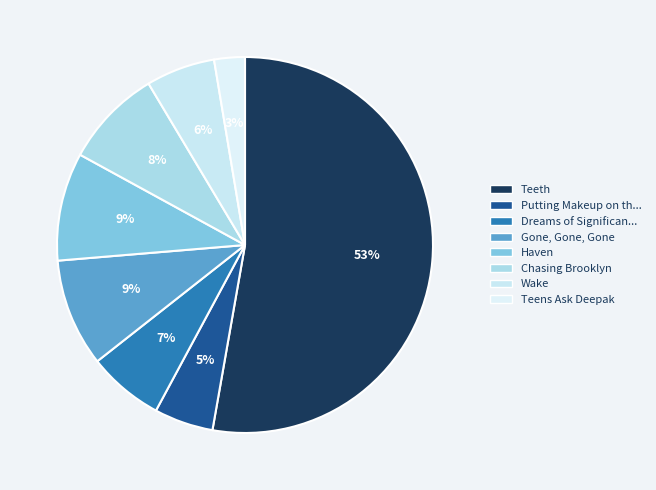

Count the number of slices in the pie.

8